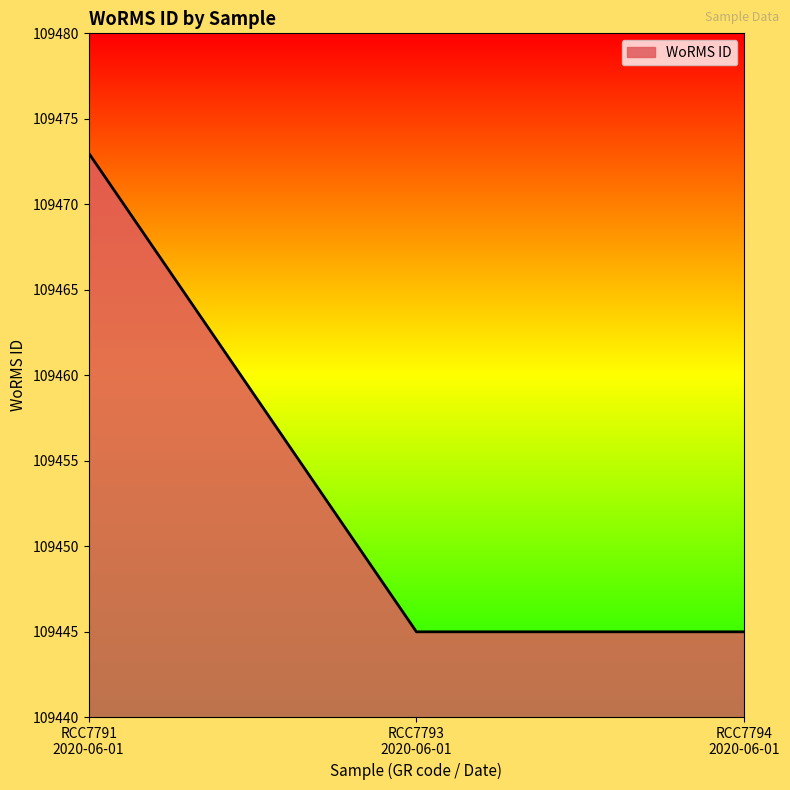

What is the maximum value shown in the chart?

109473